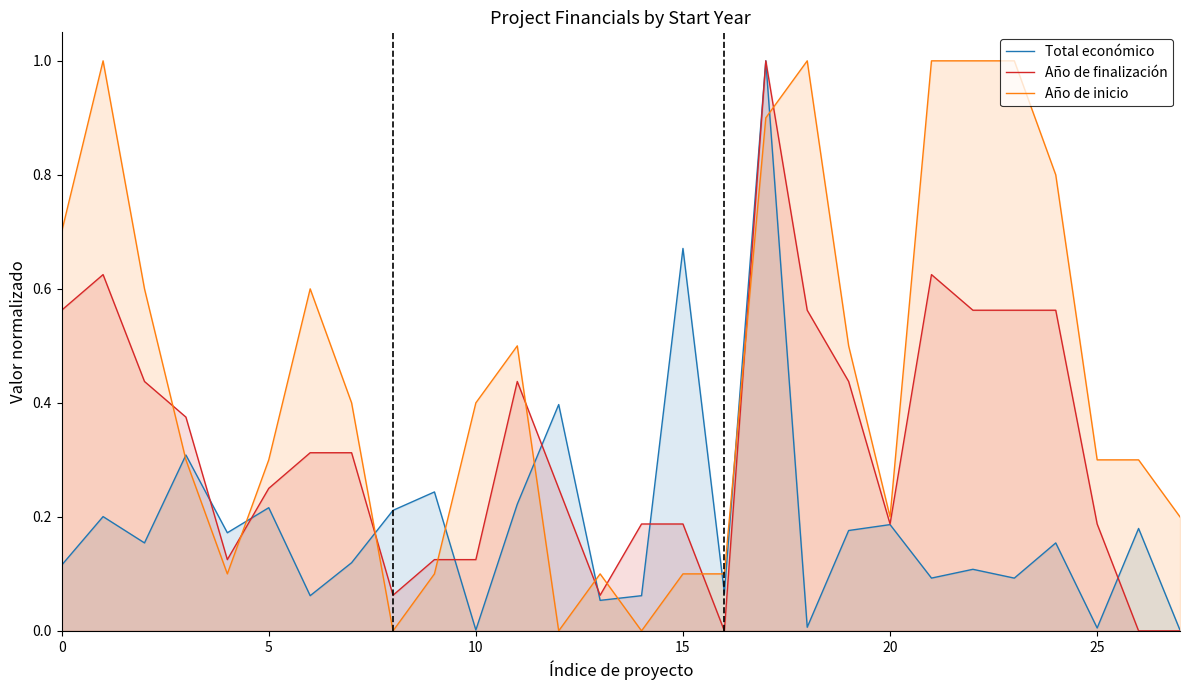

Which series has the largest range (max minus min)?

Año de finalización